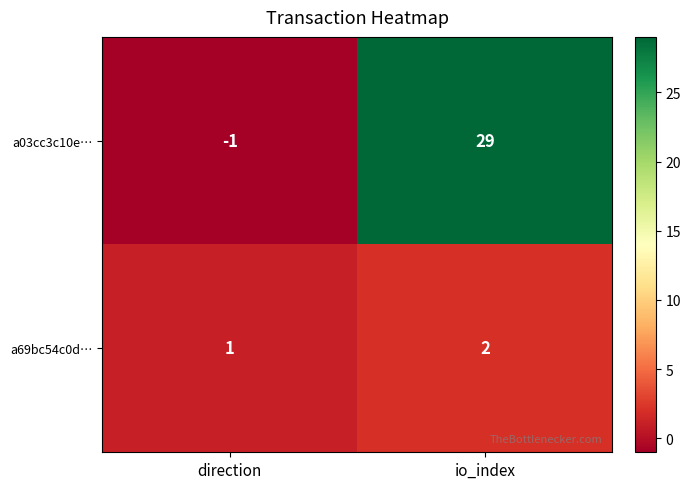

Between direction and io_index, which series saw the biggest shift?

a03cc3c10e…